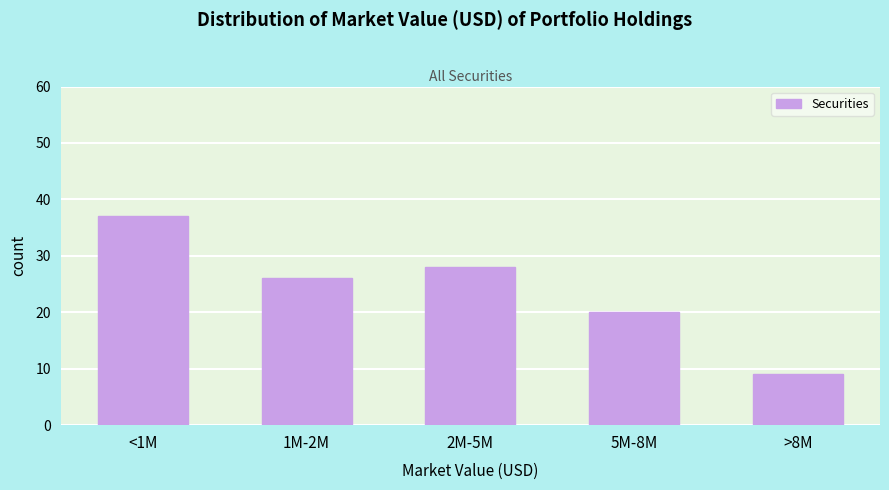

Reading left to right, transcribe all the data shown in this chart.

37	26	28	20	9